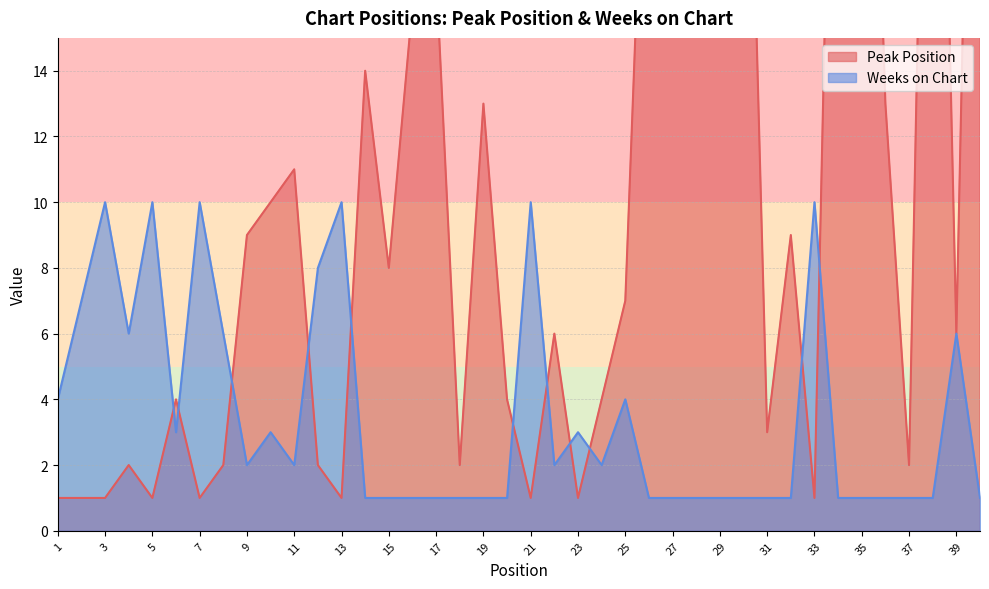

At which category does Peak Position reach its first local valley?

5